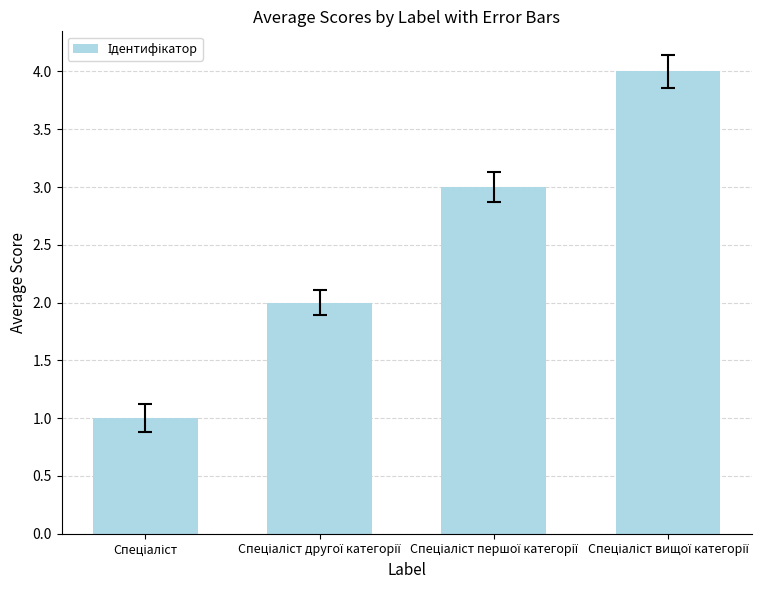

How many series are shown in this chart?

1